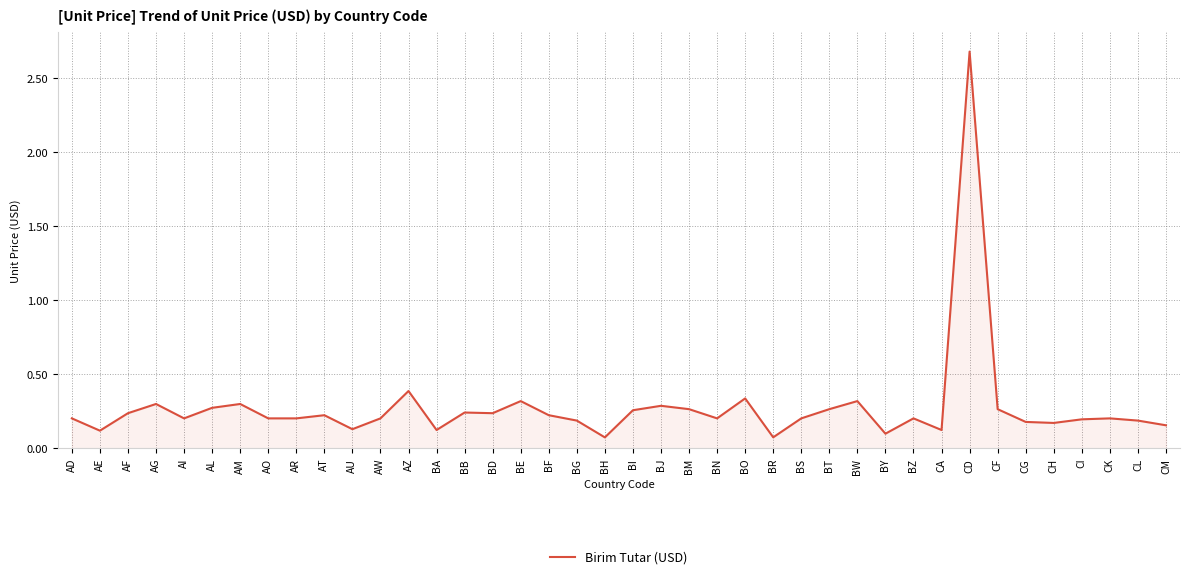

Where is the first local maximum?

AG